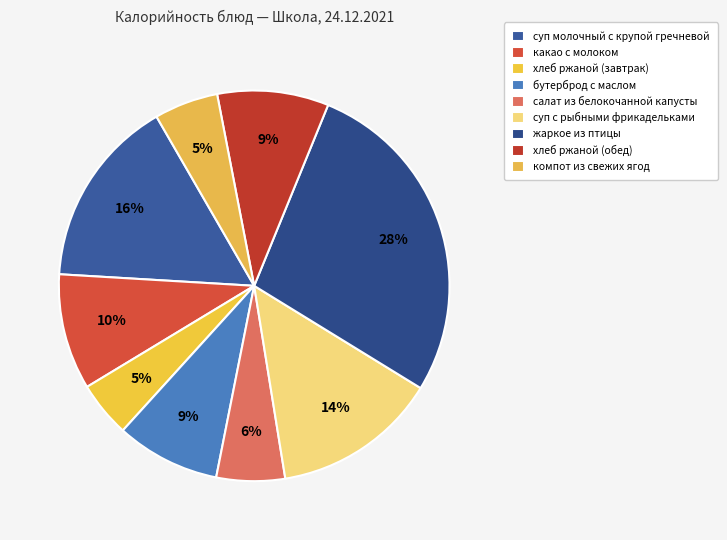

To the nearest percent, what is the difference between the largest and smallest slice percentages?

23%